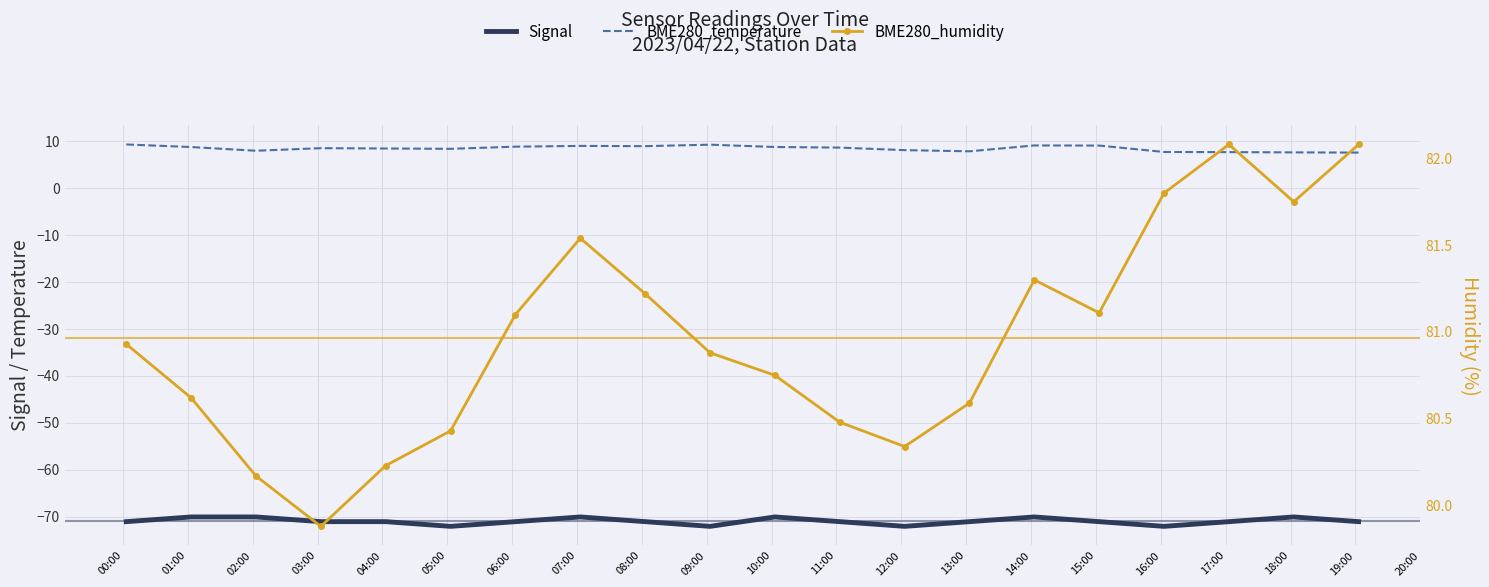

Which has a higher value, 16:00 or 13:00?

13:00